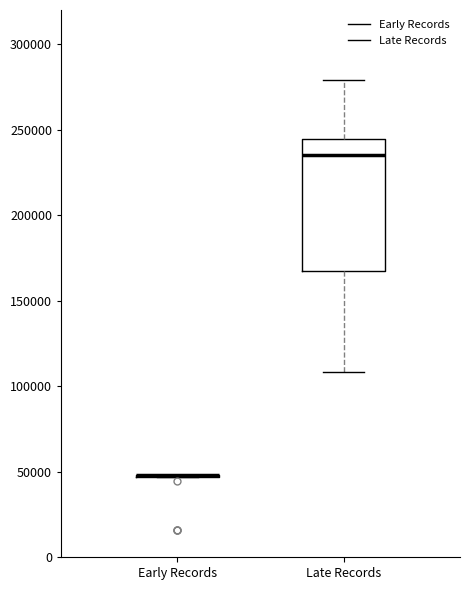

Comparing the boxes themselves (not the whiskers), which one is the tallest?

Late Records